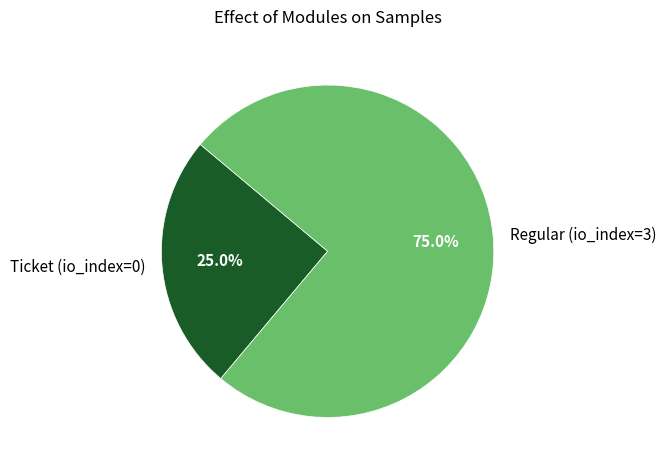

Is the sum of Ticket (io_index=0) and Regular (io_index=3) greater than half?

Yes